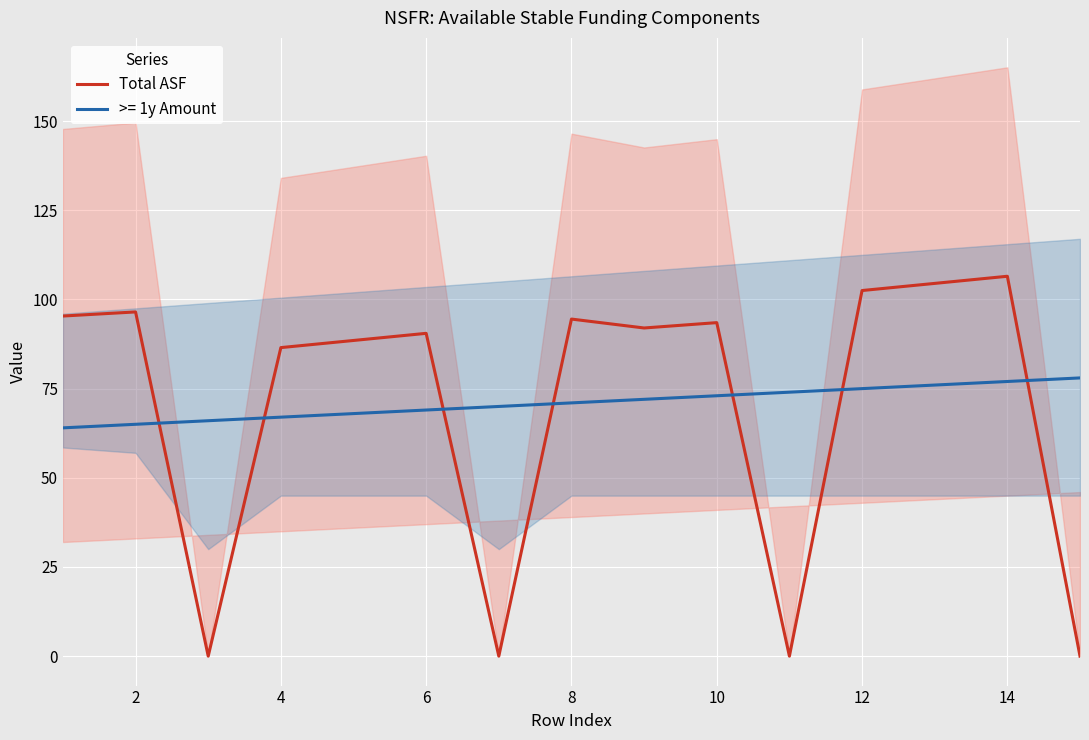

What is the value of the 1st point from the left?

95.3